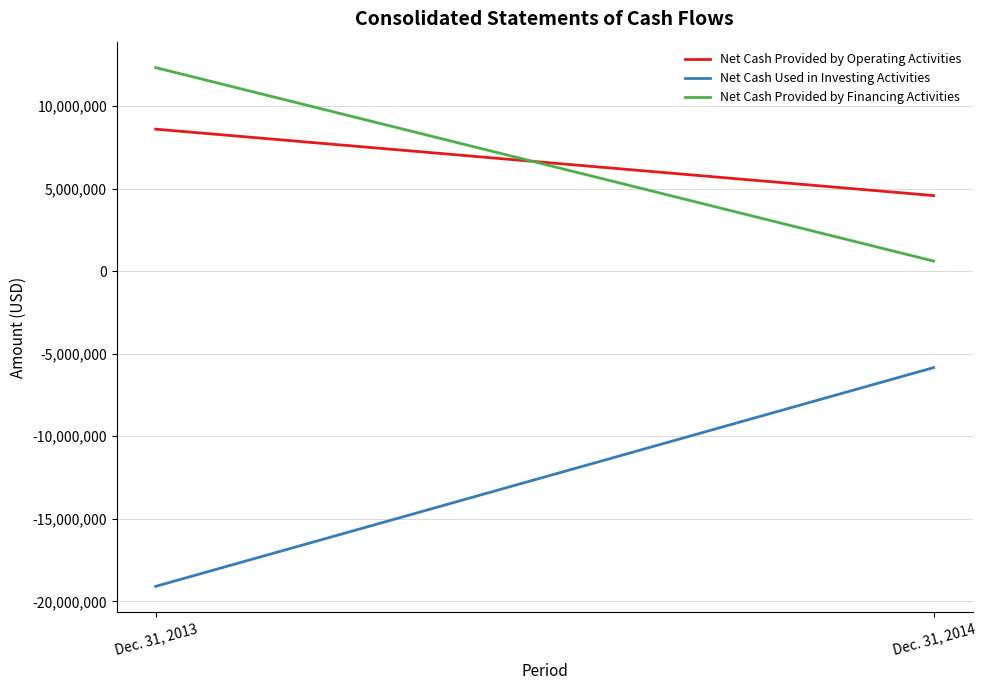

What is the spread (max minus min) of values at Dec. 31, 2014?

10415768